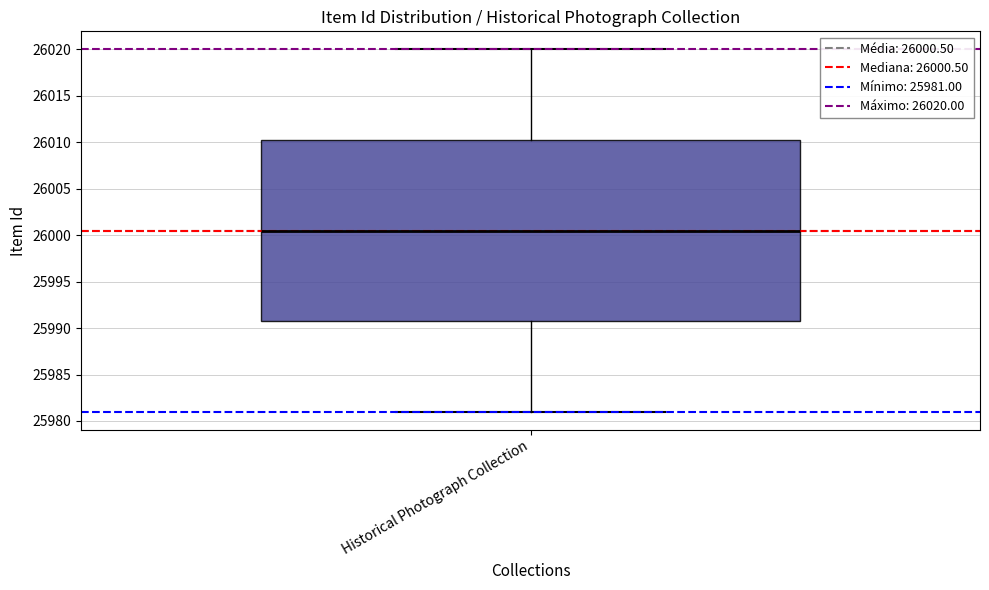

Where does the median line of the box for Historical Photograph Collection sit on the y-axis? The values are not printed on the chart, so give them approximately, as read against the axis.

26000.5